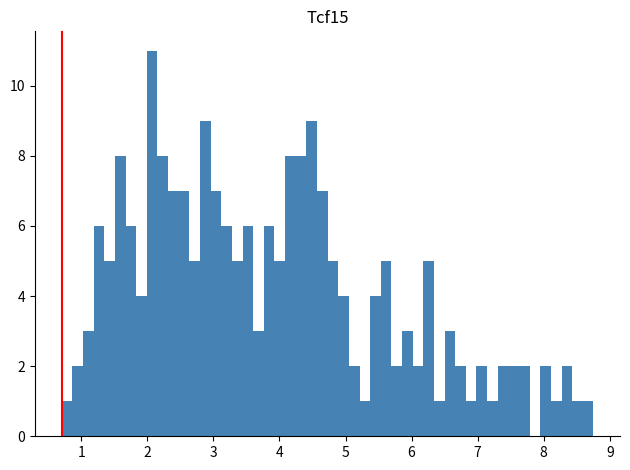

Read against the x-axis, roughly where is the centre of the tallest bar?

2.1